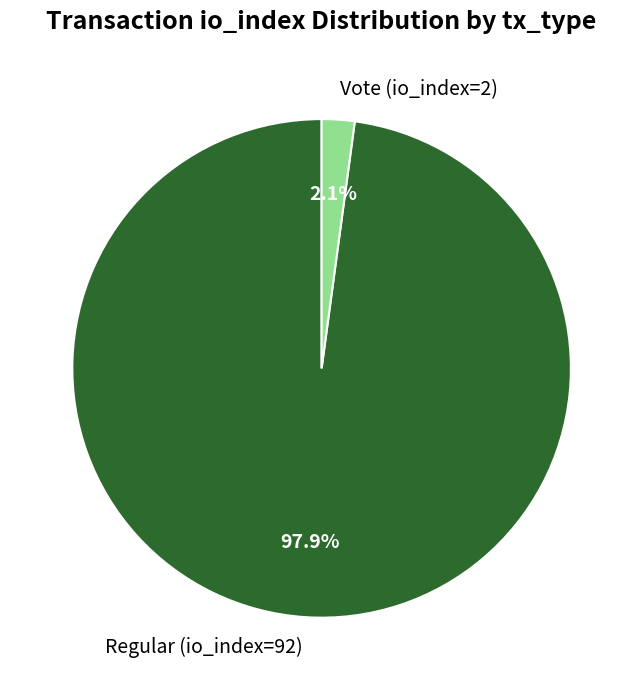

Which slice represents more than half of the pie?

Regular (io_index=92)